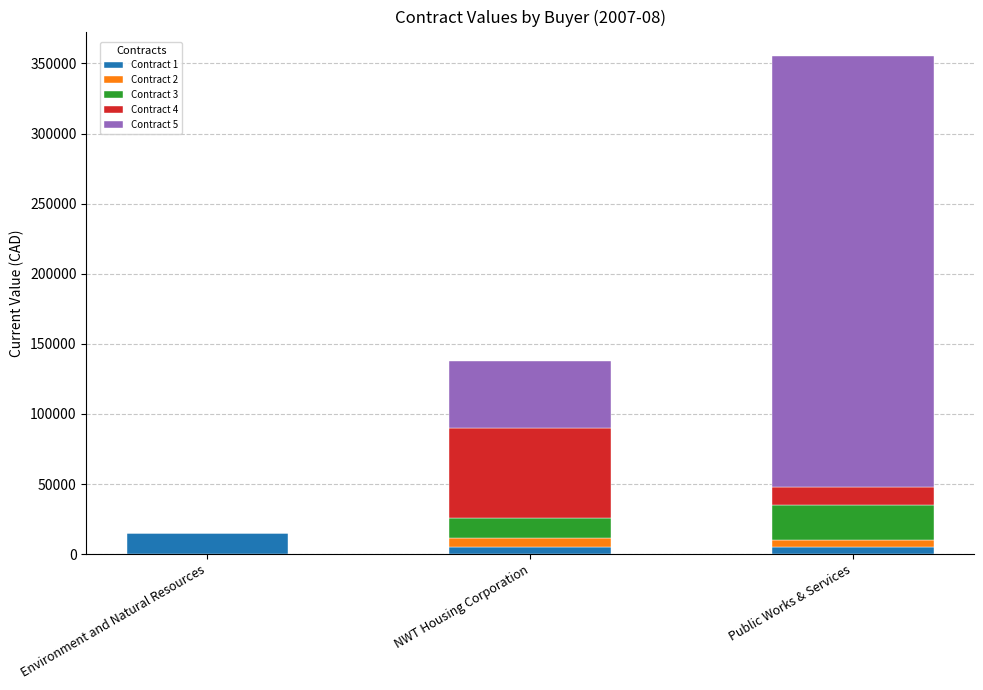

At which label does Contract 1 reach its peak?

Environment and Natural Resources